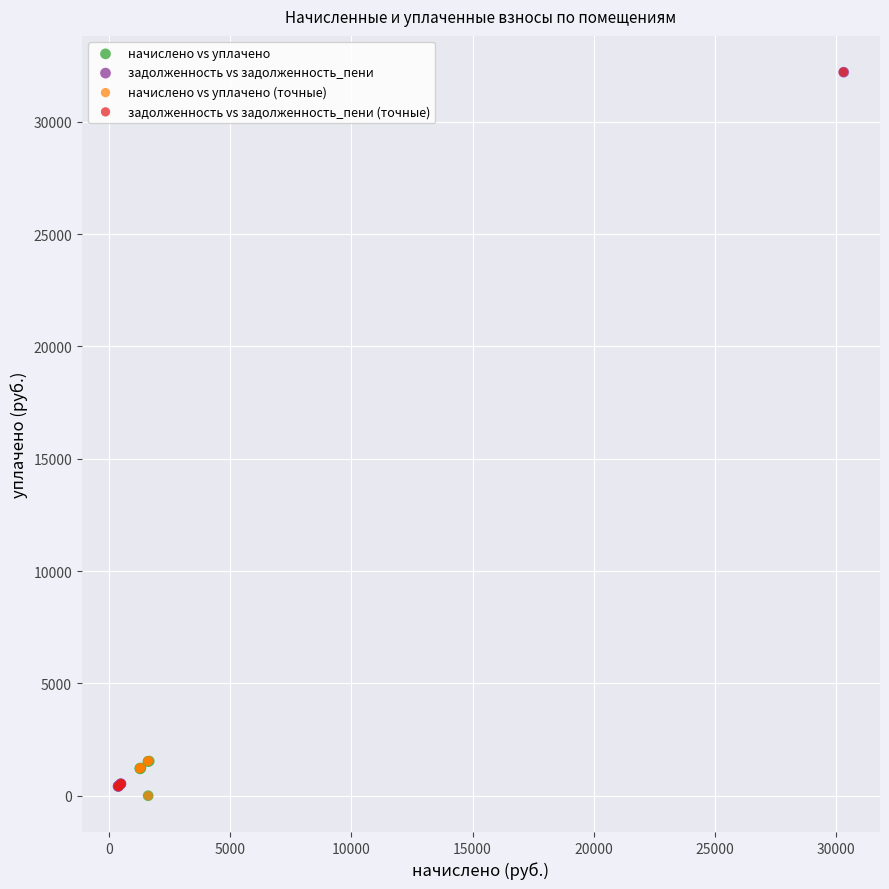

What are all the series names shown in the legend?

начислено vs уплачено, задолженность vs задолженность_пени, начислено vs уплачено (точные), задолженность vs задолженность_пени (точные)